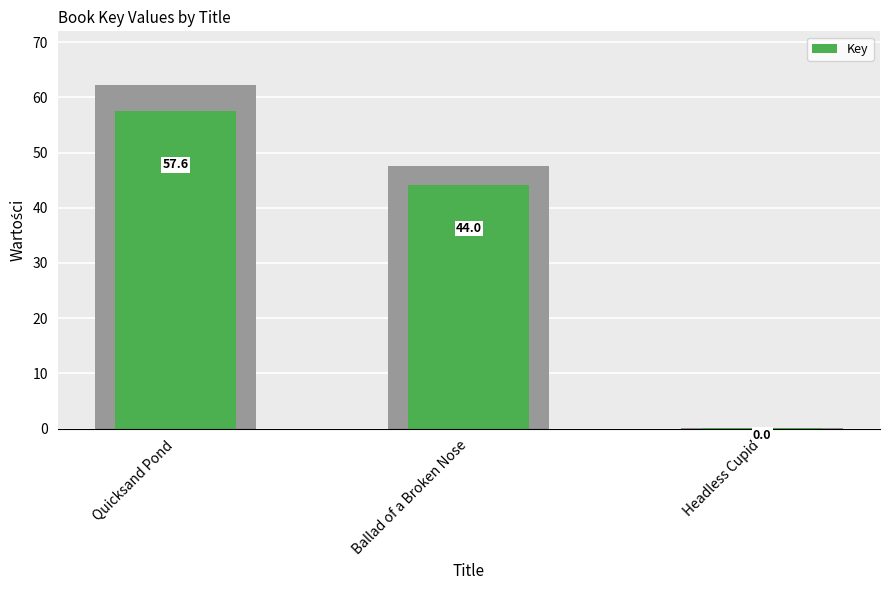

The value at Ballad of a Broken Nose is 65.8. True or false?

False